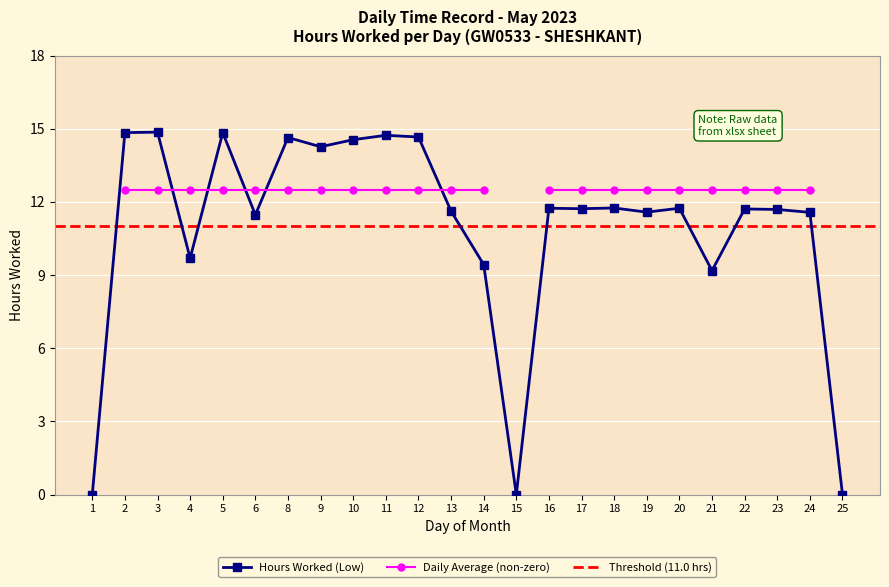

What is the difference between the values at 19 and 3?

3.3